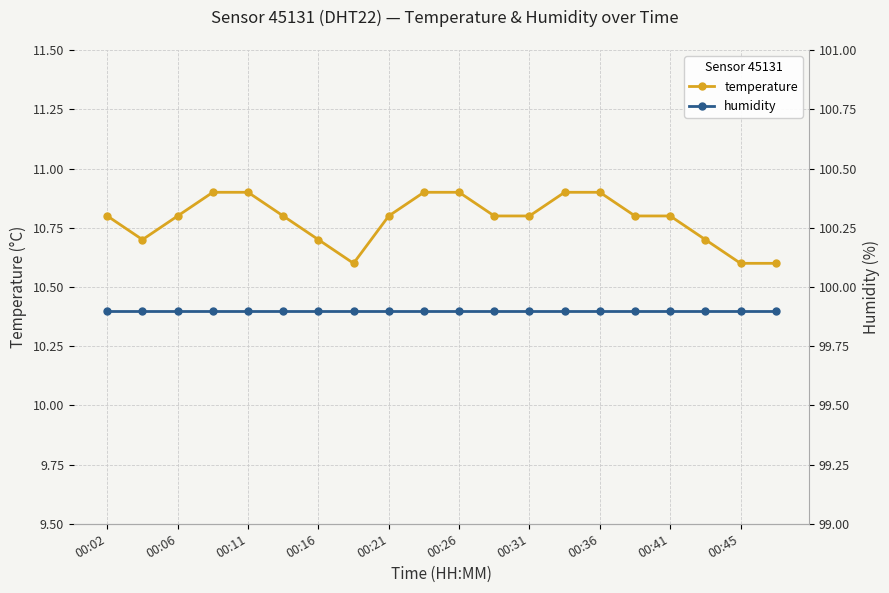

The temperature series shows 10.8 at 00:31. True or false?

True